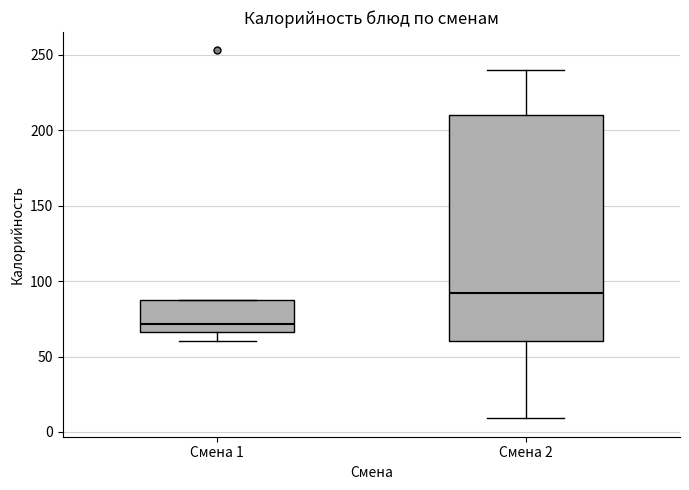

Reading left to right, transcribe this box plot: for each box, give where its median line is, the range the box spans, and where its two whiskers end, as read against the y-axis. The values are not printed on the chart, so give them approximately, as read against the axis.

Смена 1: median 70, box 65 to 90, whiskers 60 to 90
Смена 2: median 90, box 60 to 210, whiskers 10 to 240